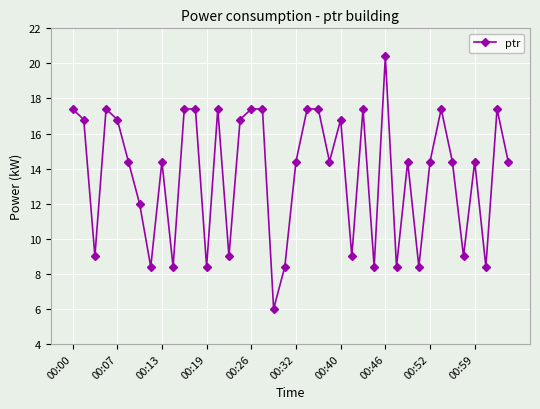

What is the average value?

13.7